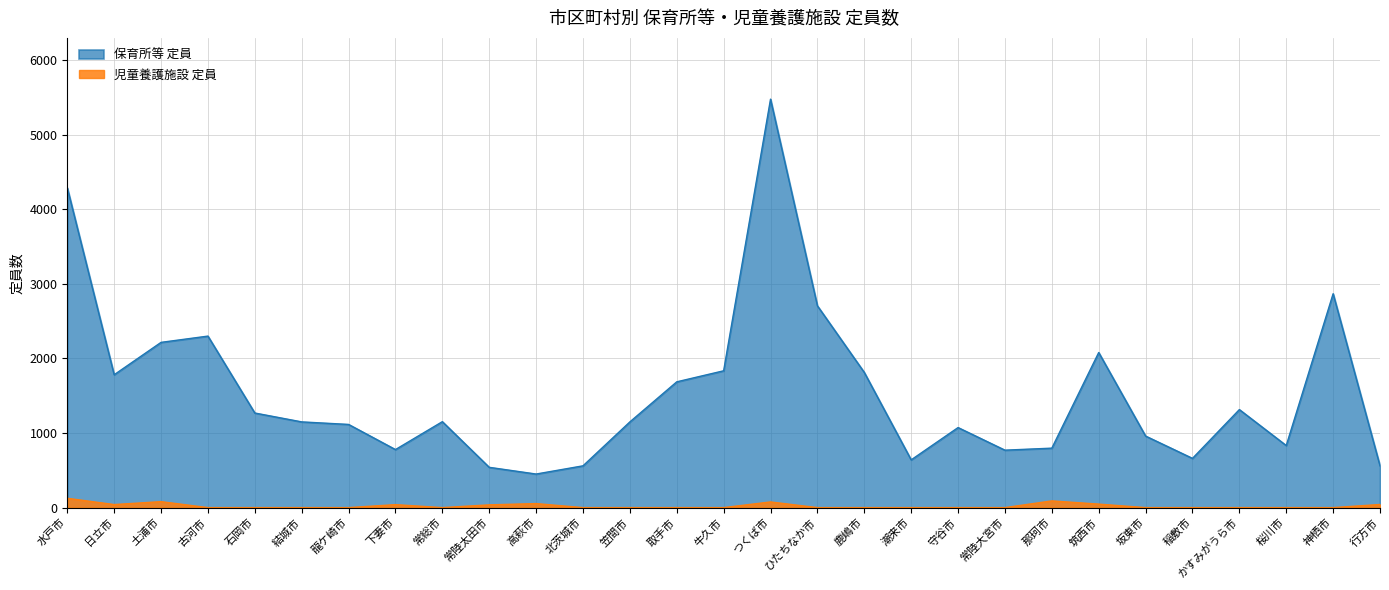

What is the spread (max minus min) of values at 常総市?

1152